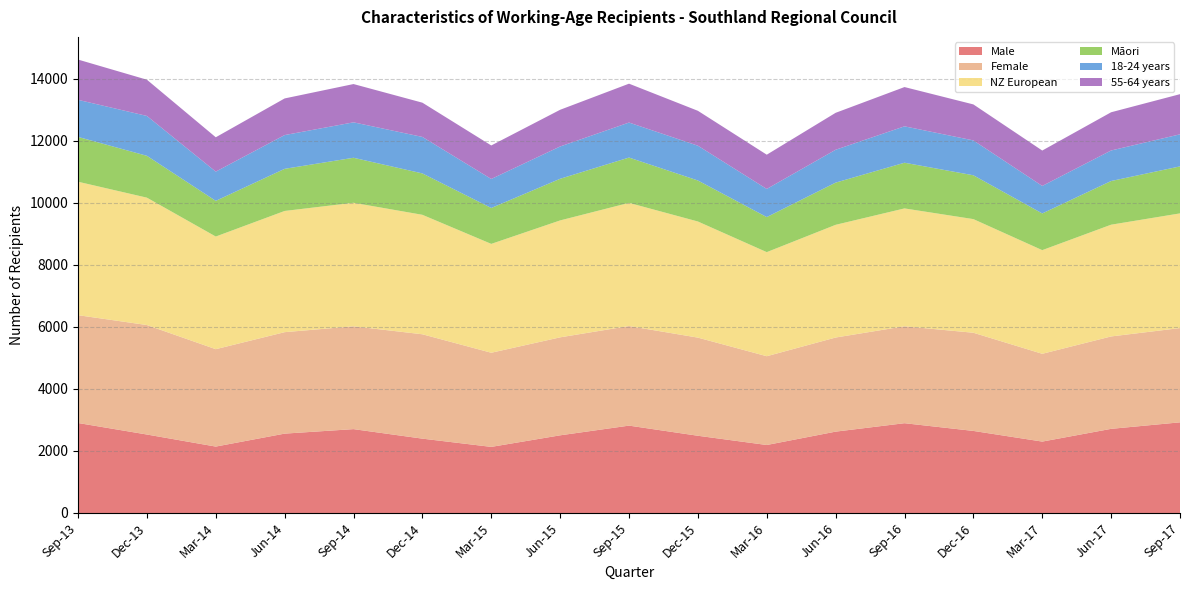

Reading left to right, extract all data points from this chart.

Male: 2903	2531	2142	2560	2705	2398	2132	2505	2818	2491	2193	2624	2896	2647	2303	2714	2924
Female: 3478	3532	3142	3273	3317	3367	3037	3161	3213	3166	2864	3036	3127	3167	2832	2981	3041
NZ European: 4305	4109	3634	3910	3985	3854	3512	3772	3973	3746	3358	3636	3802	3666	3344	3605	3700
Māori: 1446	1350	1151	1359	1452	1335	1158	1343	1462	1323	1131	1361	1474	1414	1184	1409	1516
18-24 years: 1196	1286	943	1089	1143	1177	936	1042	1129	1122	907	1060	1174	1125	887	985	1034
55-64 years: 1299	1169	1108	1182	1235	1105	1081	1184	1254	1126	1105	1192	1267	1161	1142	1233	1296